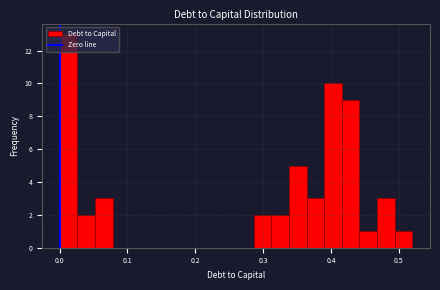

Around what value on the x-axis is the tallest bar? Give the approximate position of its centre, as read against the axis.

0.01